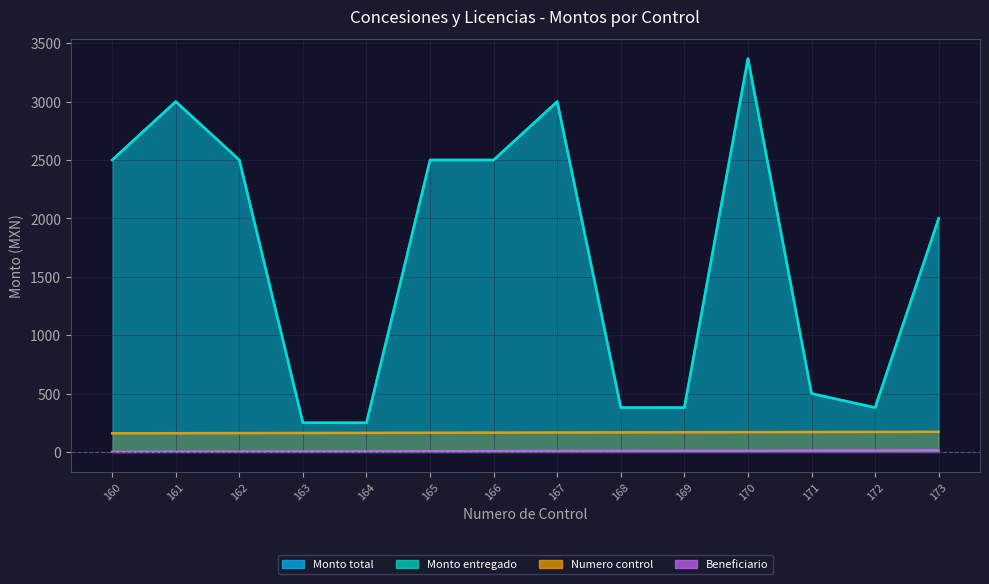

Which category has the highest value in the Monto total series?

170